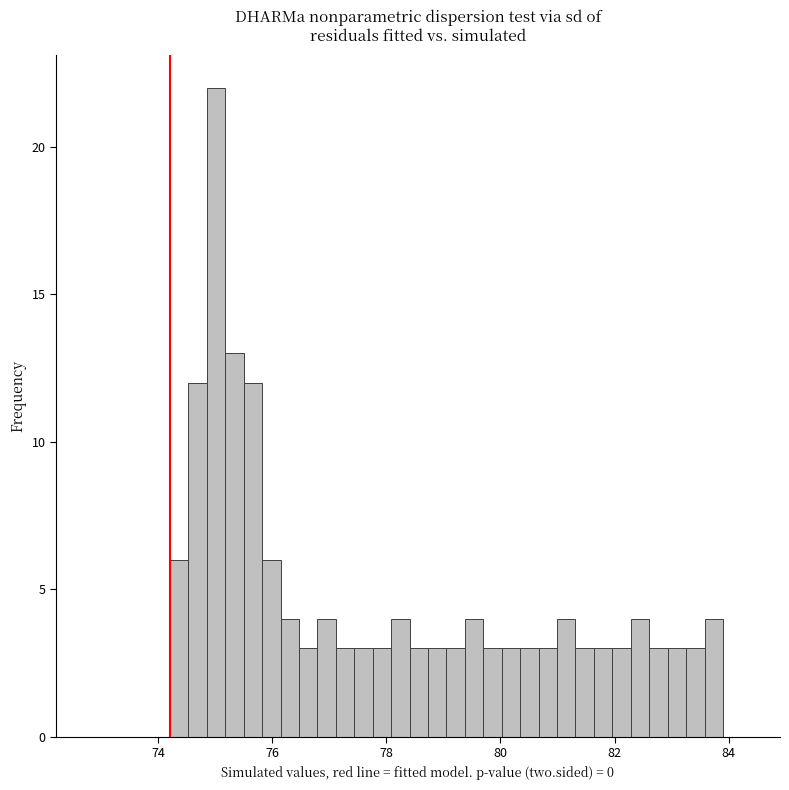

Around what value on the x-axis is the tallest bar? Give the approximate position of its centre, as read against the axis.

75.0